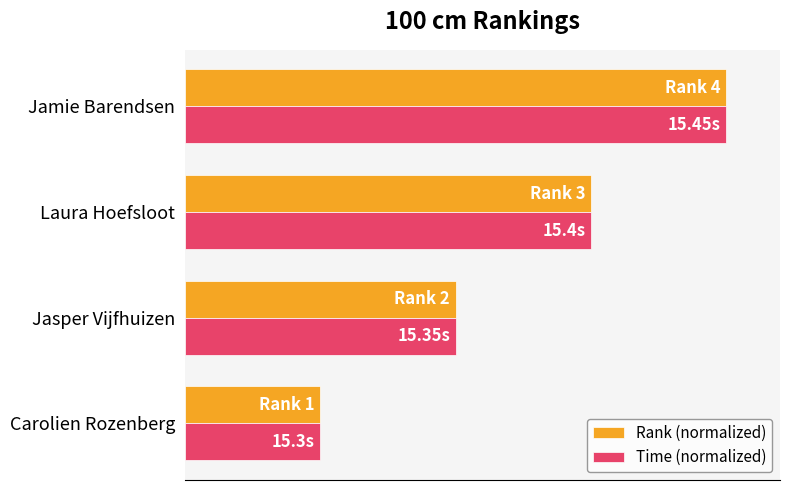

What are all the series names shown in the legend?

Rank (normalized), Time (normalized)